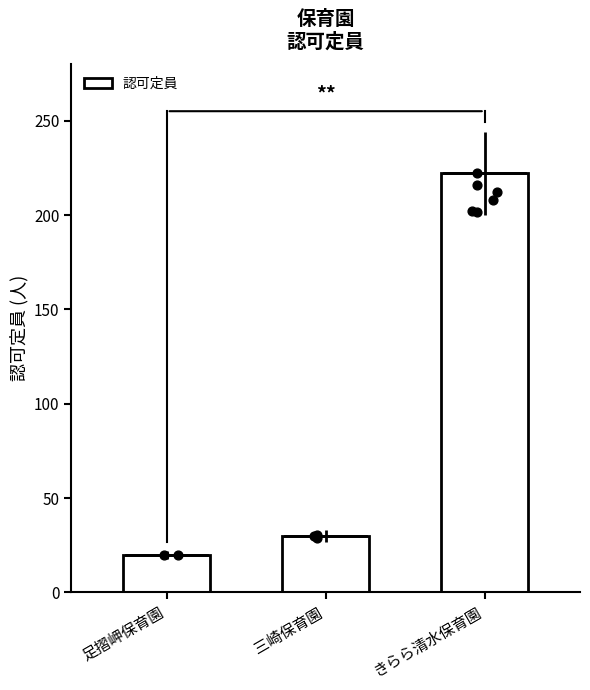

What is the change in value from 三崎保育園 to きらら清水保育園?

+192